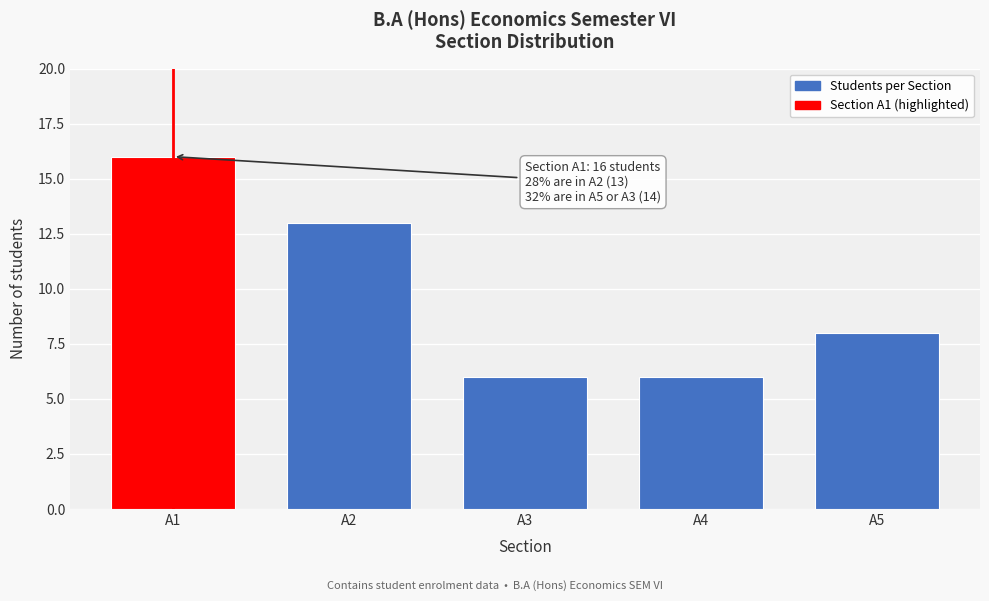

Reading left to right, what are all the values shown in this chart?

16	13	6	6	8